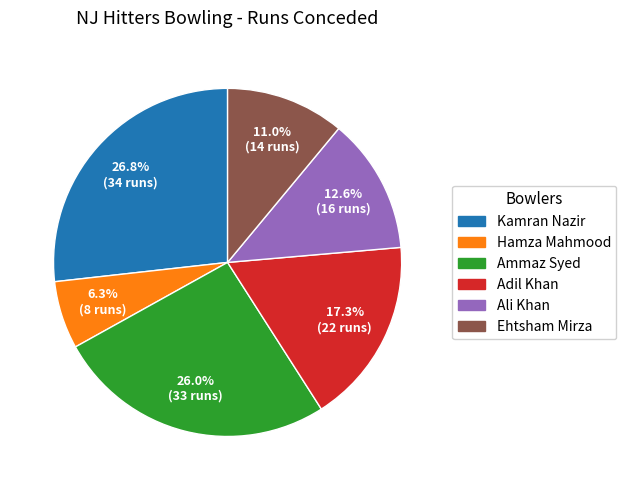

To the nearest percent, what is the difference between the largest and smallest slice percentages?

20%